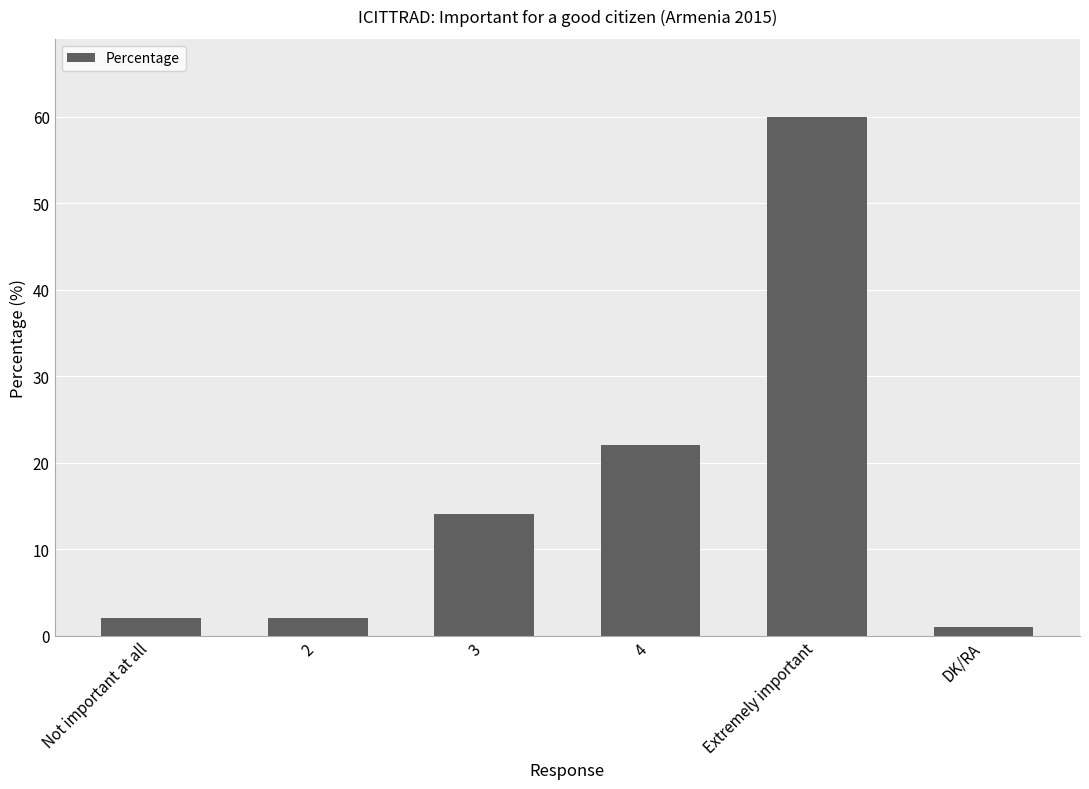

How many data points does each series have?

6